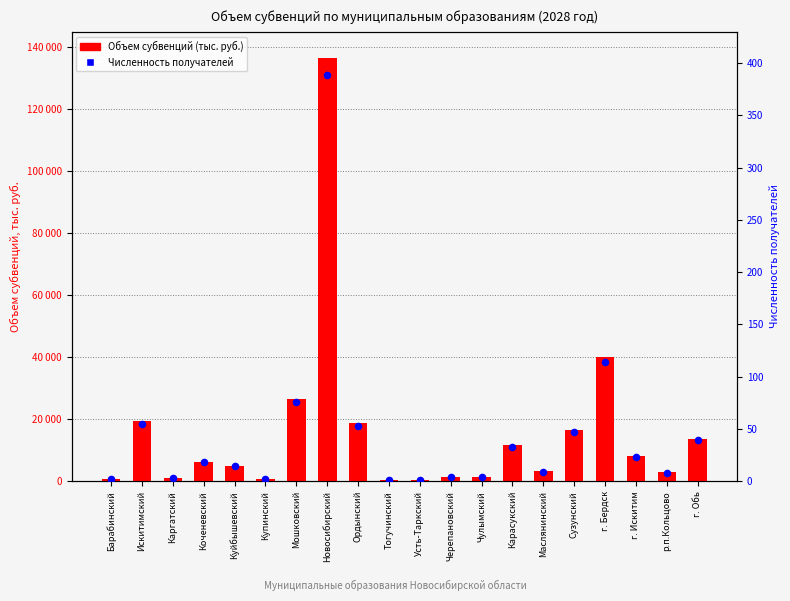

Is the value of Объем субвенций (тыс. руб.) at Тогучинский greater than the value of Численность получателей at Черепановский?

Yes